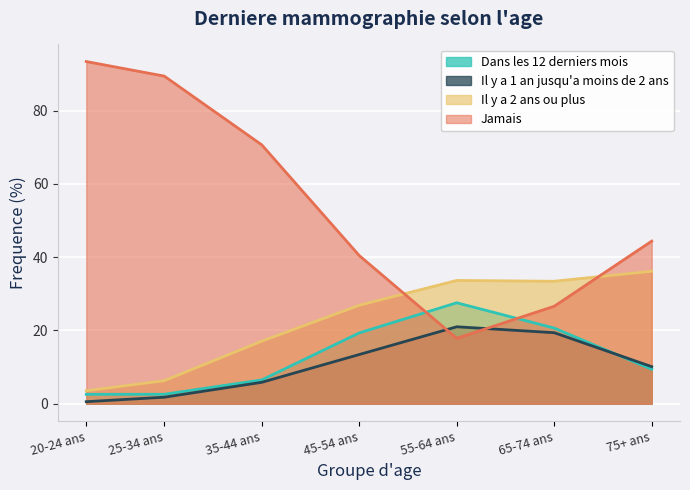

True or false: Il y a 2 ans ou plus has more than 1 interior local peaks.

False